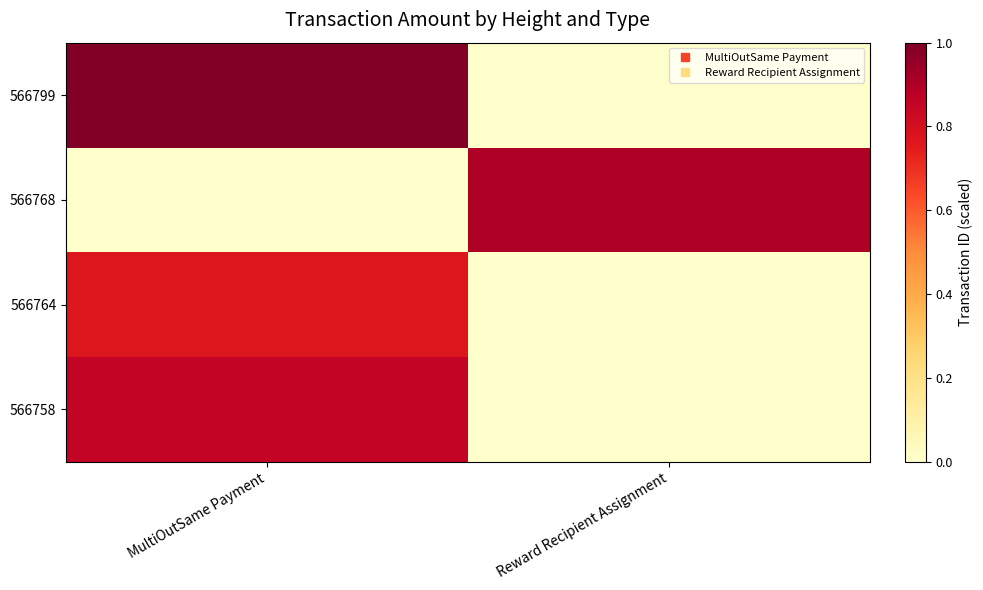

Reading left to right, transcribe all the data shown in this chart.

566799: MultiOutSame Payment=1.0	Reward Recipient Assignment=0.0
566768: MultiOutSame Payment=0.0	Reward Recipient Assignment=0.9
566764: MultiOutSame Payment=0.8	Reward Recipient Assignment=0.0
566758: MultiOutSame Payment=0.9	Reward Recipient Assignment=0.0